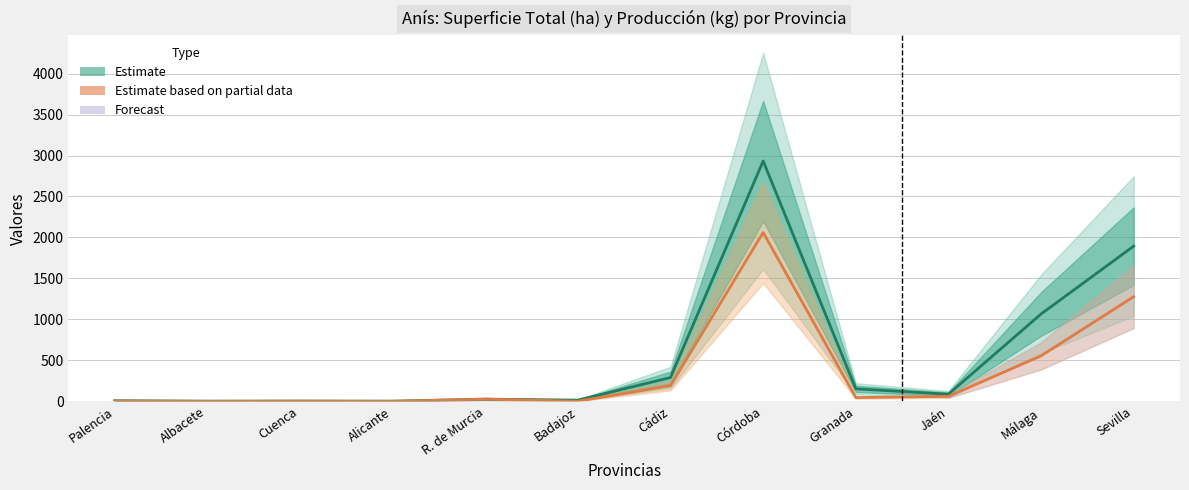

How many distinct data groups are displayed?

2